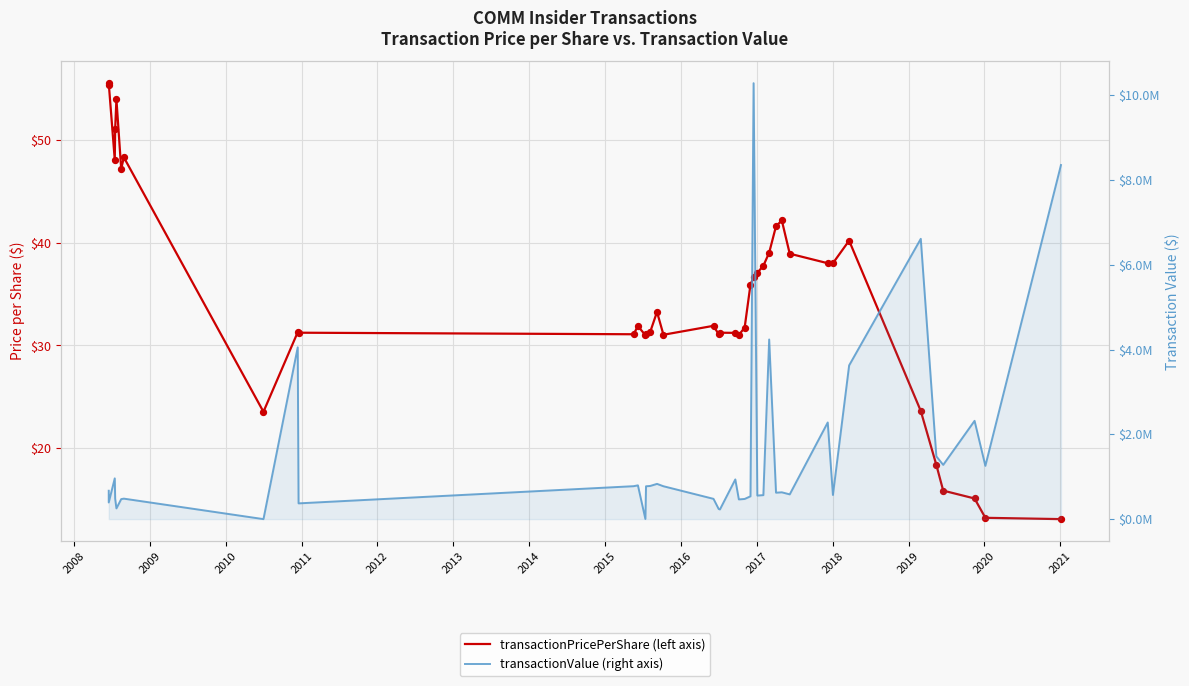

What are all the series names shown in the legend?

transactionPricePerShare, transactionValue